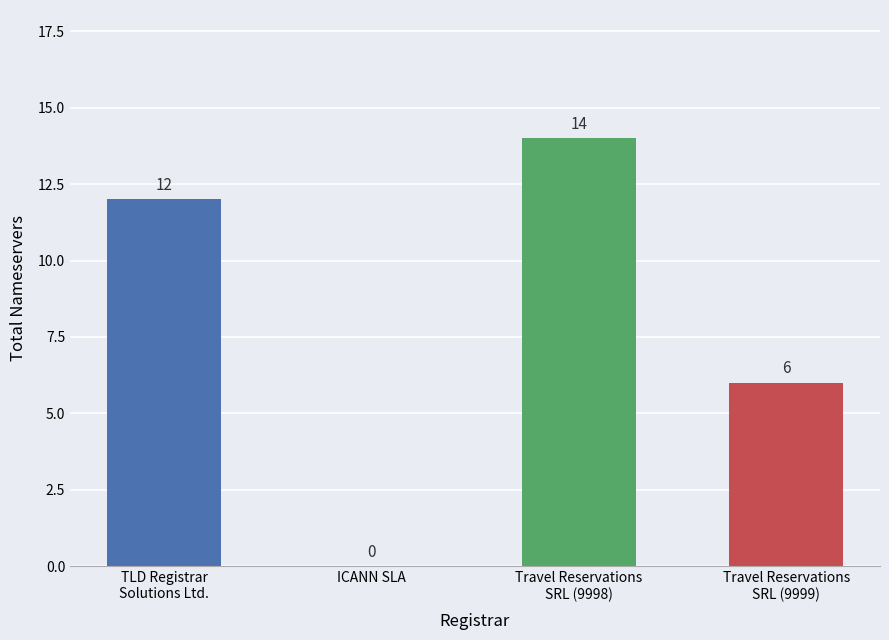

What is the greatest value displayed?

14